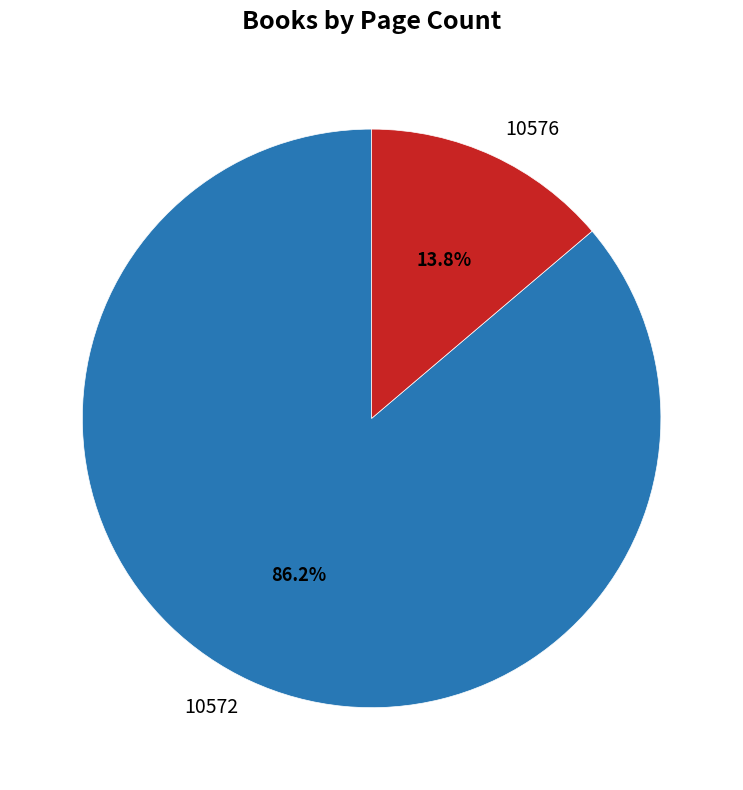

Between 10572 and 10576, which is larger?

10572